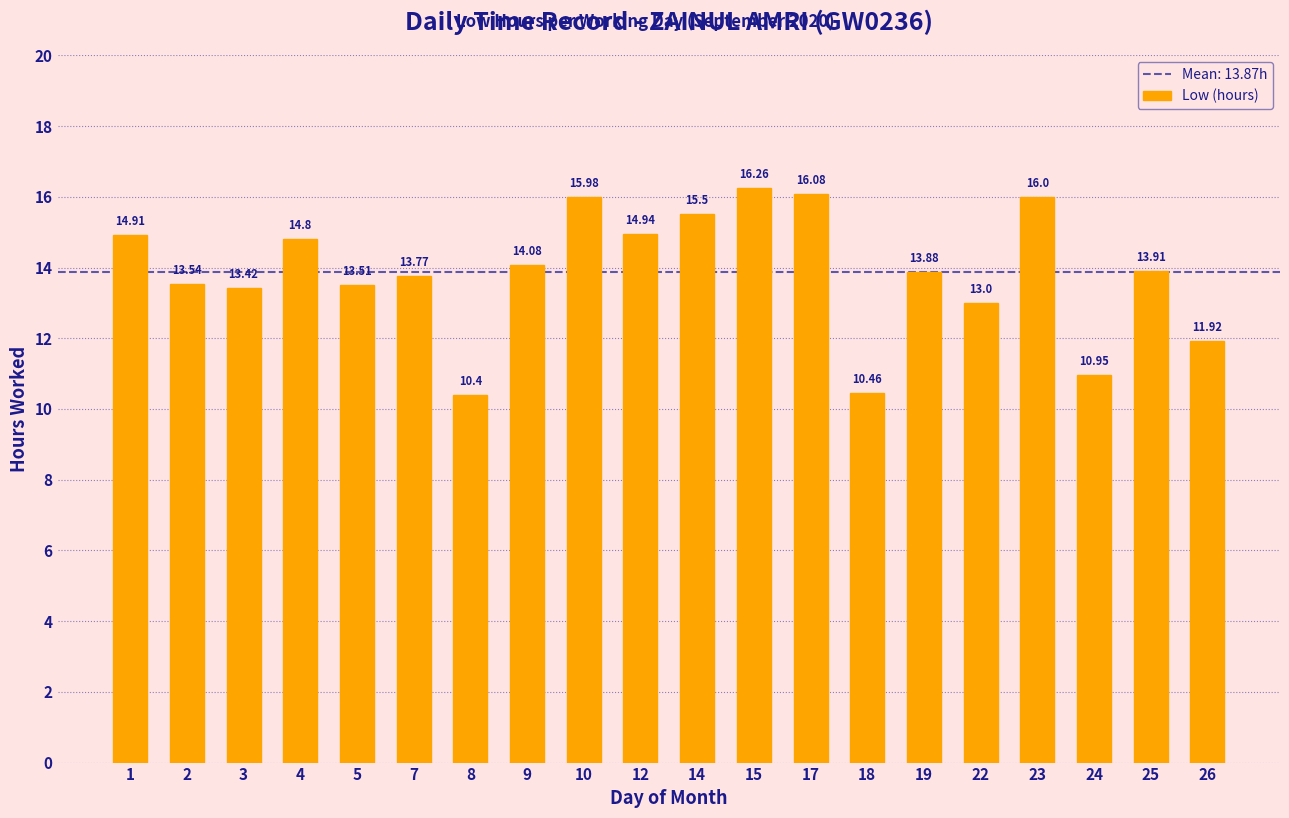

Which category has the highest value across all series?

15